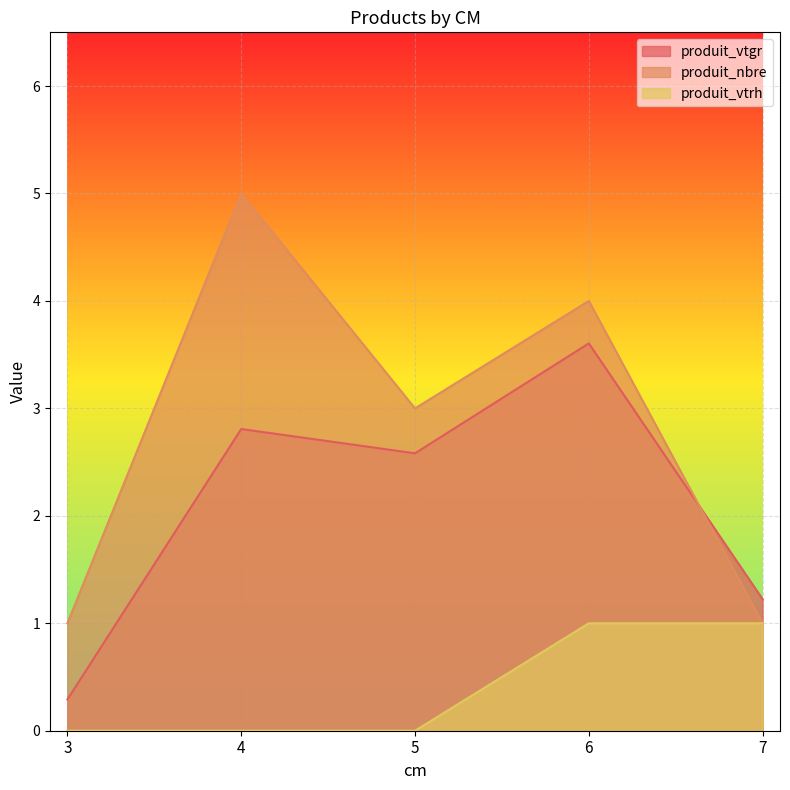

Where is produit_vtrh nearest to the value 0?

3